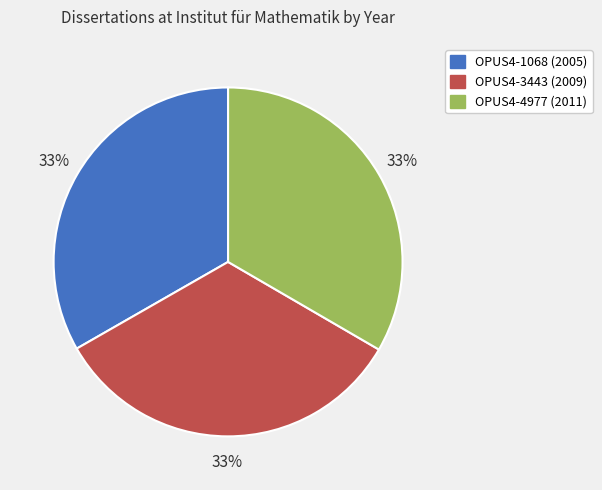

Do OPUS4-4977 (2011) and OPUS4-1068 (2005) together represent more than half of the pie?

Yes